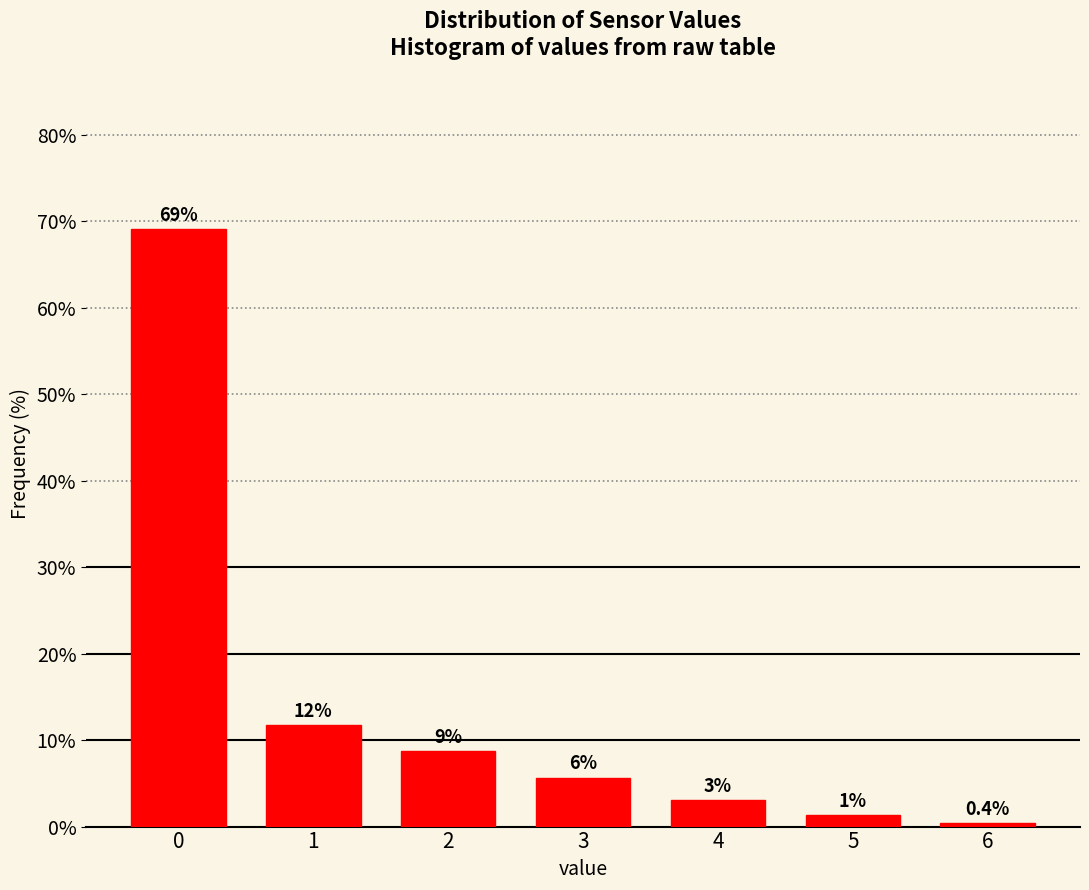

How many bars are there in total?

7